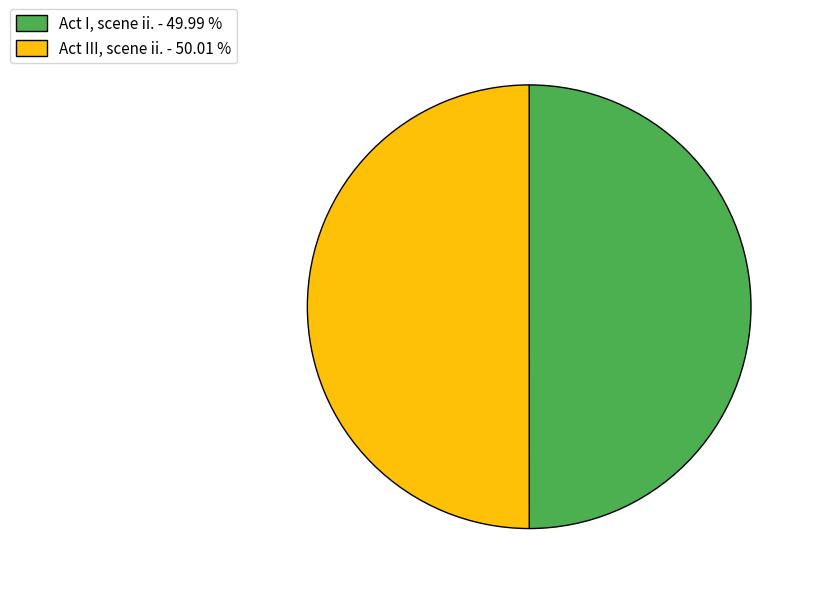

Approximately how many times larger is the value at Act I, scene ii. - 49.99 % compared to Act III, scene ii. - 50.01 %?

1.0